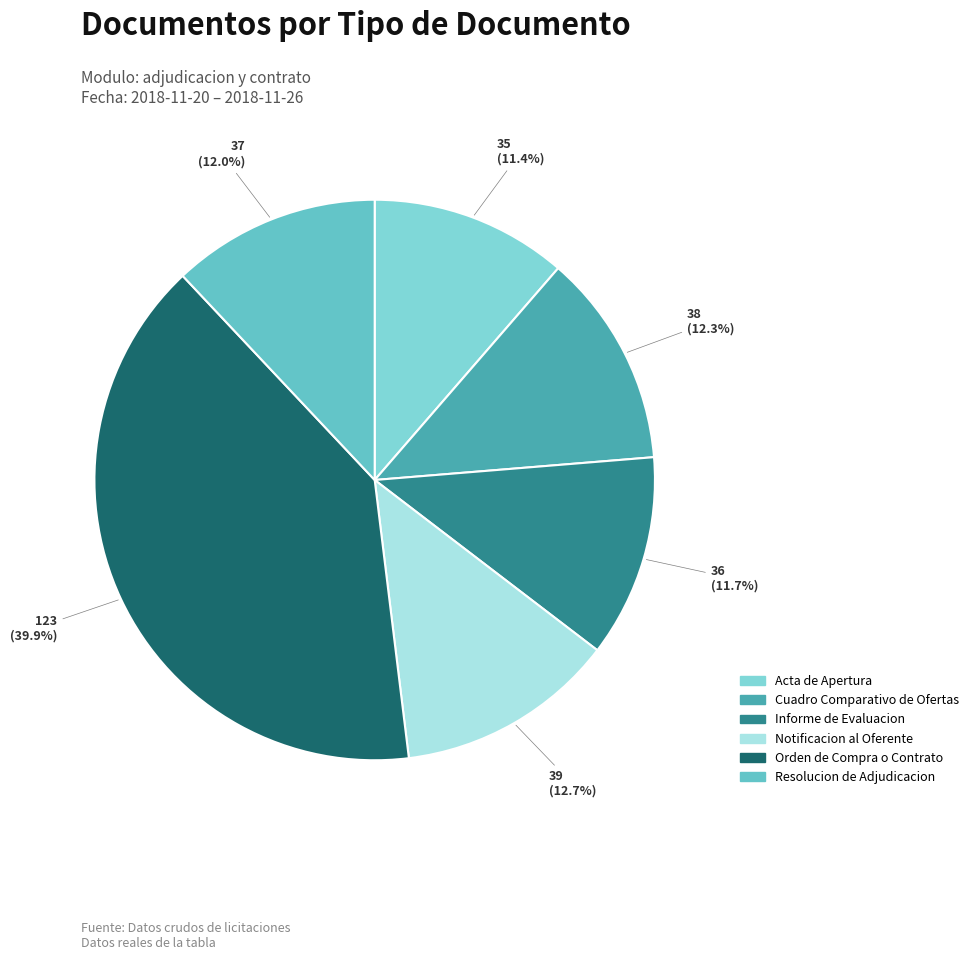

How many segments does this pie chart have?

6